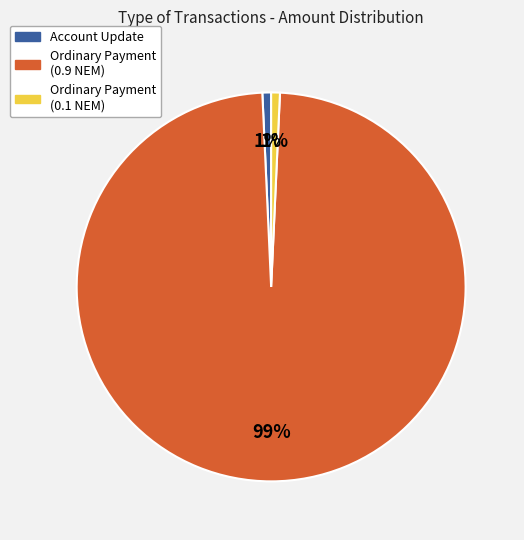

Which has a higher value, Account Update or Ordinary Payment (0.9 NEM)?

Ordinary Payment (0.9 NEM)